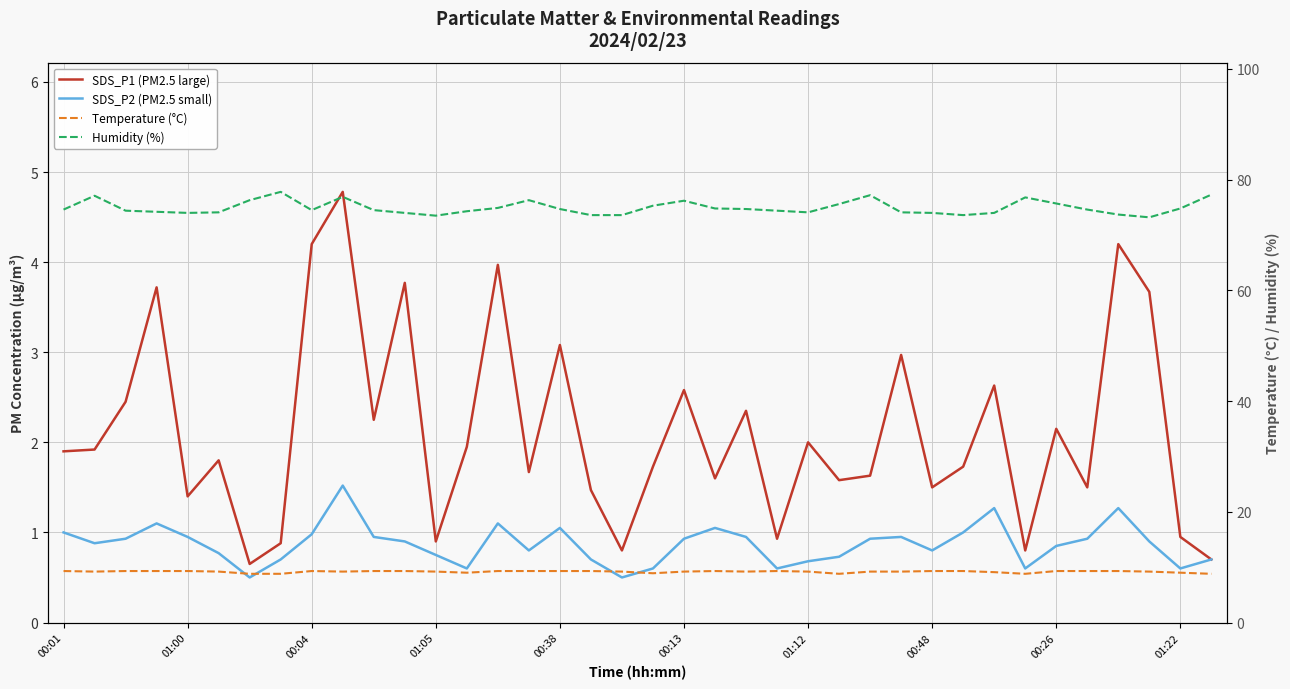

Rank the series at 34 from highest to lowest value.

Humidity (%), Temperature (°C), SDS_P1 (PM2.5 large), SDS_P2 (PM2.5 small)